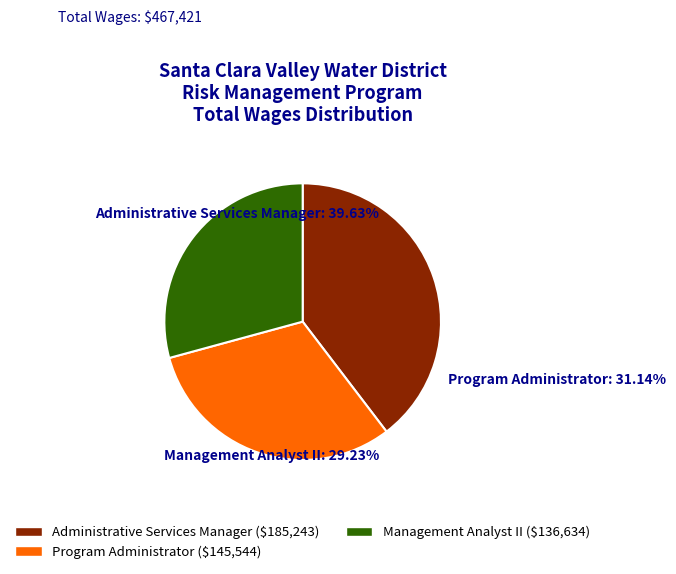

Count the number of slices in the pie.

3